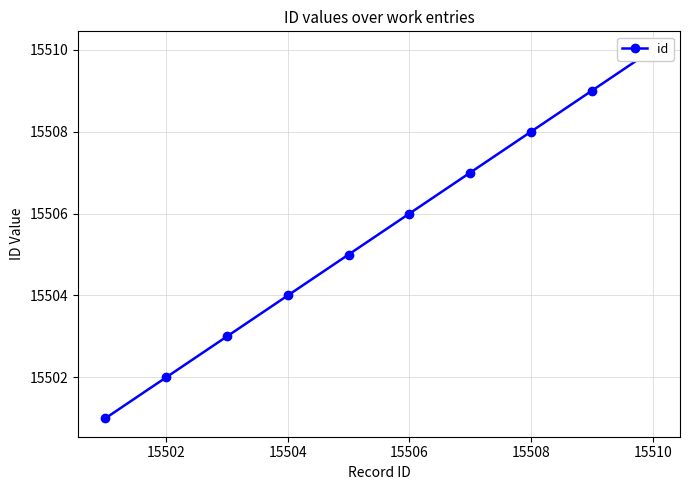

What is the value of the 10th point from the left?

15510